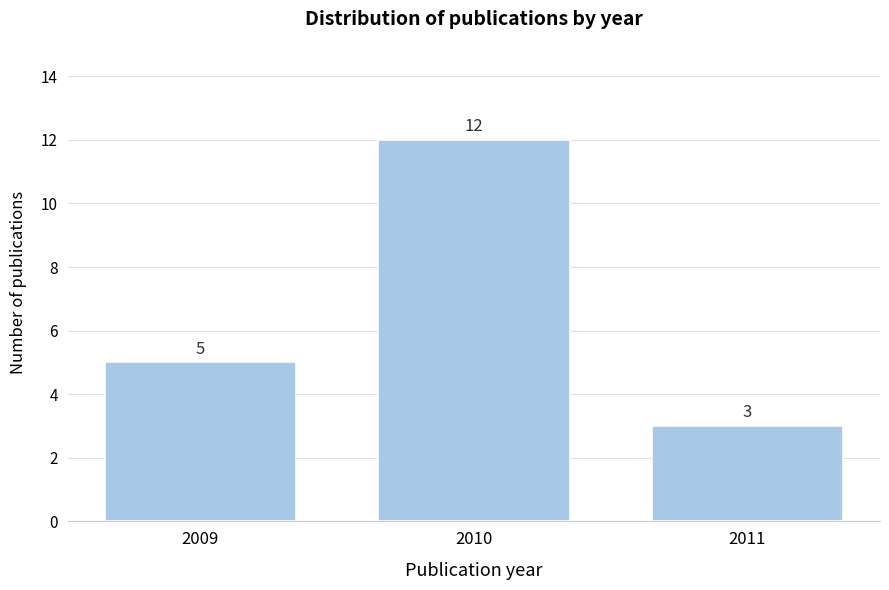

Reading right to left, extract all data points from this chart.

2011=3	2010=12	2009=5